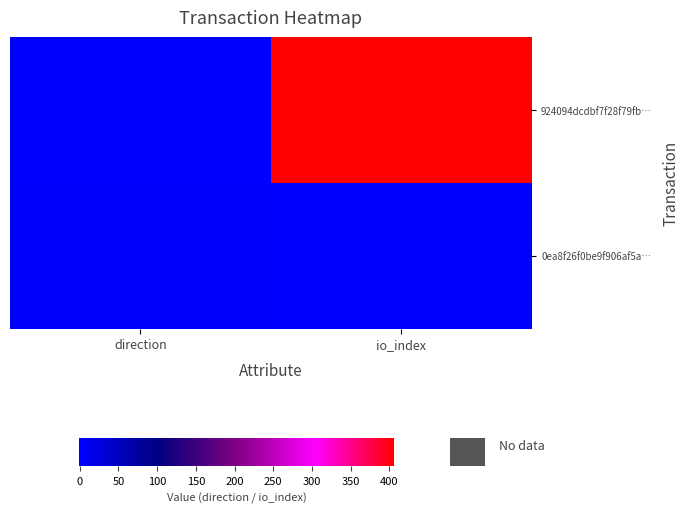

Which label corresponds to the smallest value in the chart?

direction